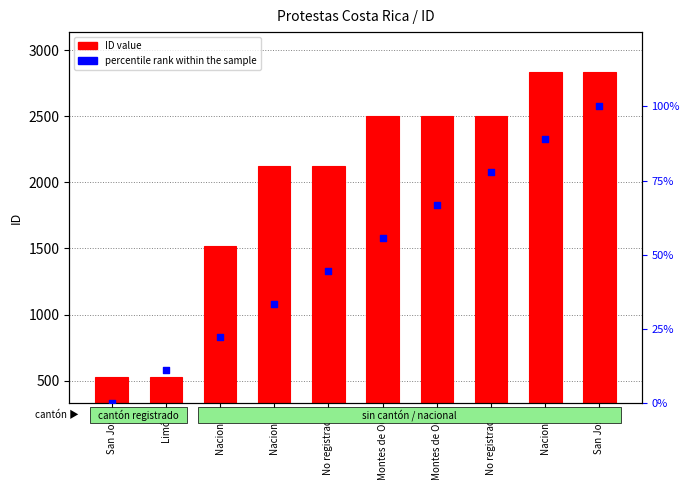

At which category is the sum across all series the highest?

San José